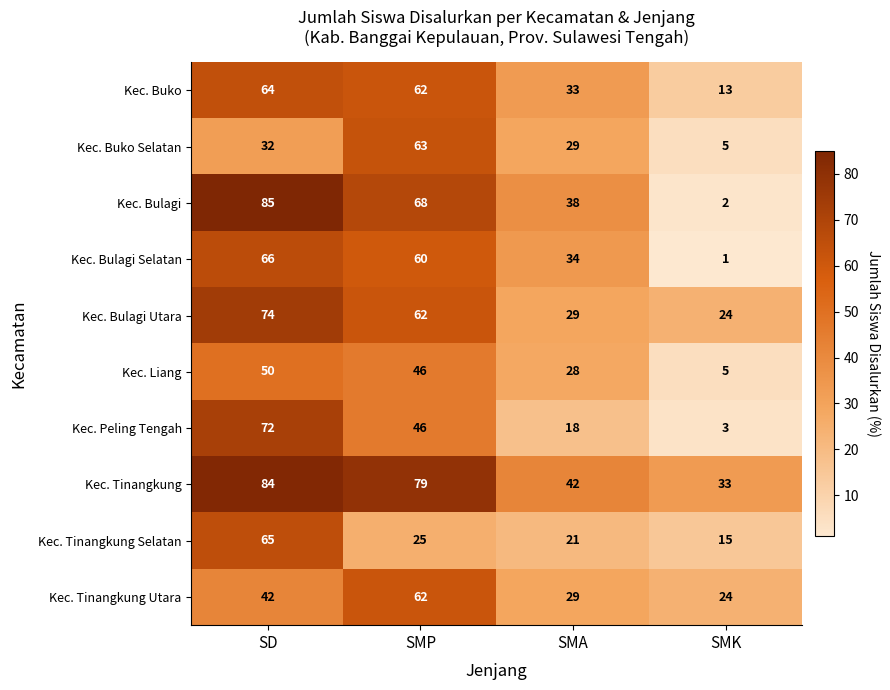

Rank the series by their maximum value, from lowest to highest.

Kec. Liang, Kec. Tinangkung Utara, Kec. Buko Selatan, Kec. Buko, Kec. Tinangkung Selatan, Kec. Bulagi Selatan, Kec. Peling Tengah, Kec. Bulagi Utara, Kec. Tinangkung, Kec. Bulagi